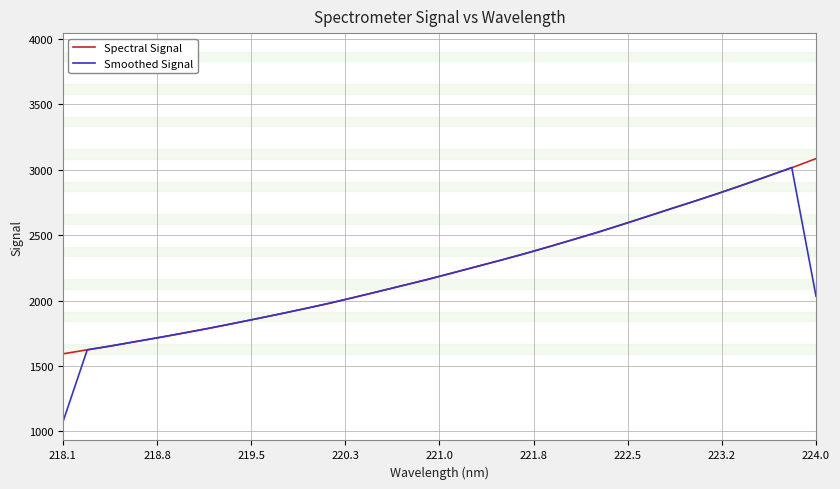

Rank the series by their average value, from lowest to highest.

Smoothed Signal, Spectral Signal